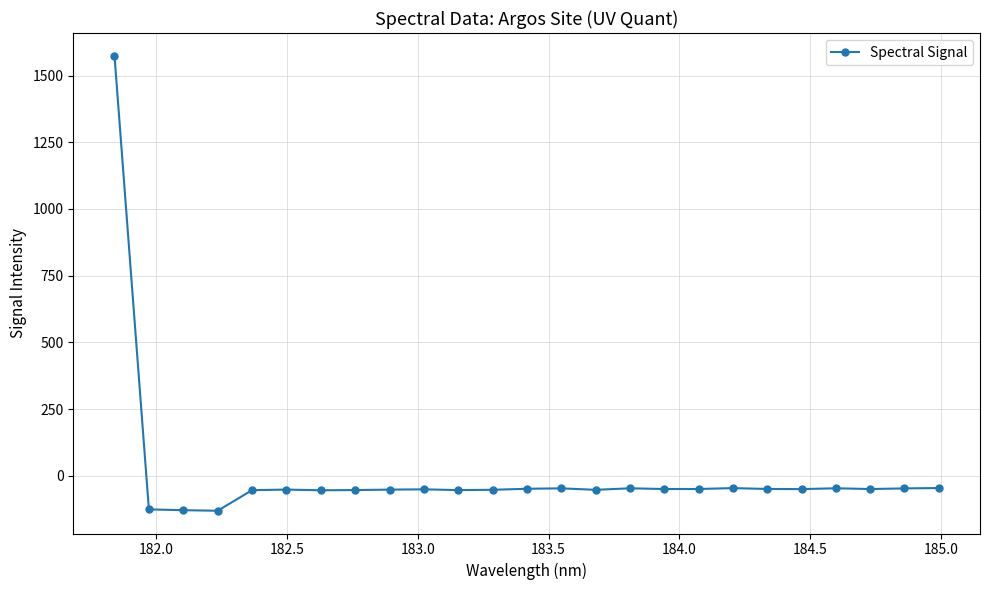

What is the difference between the second highest and second lowest values?

83.0